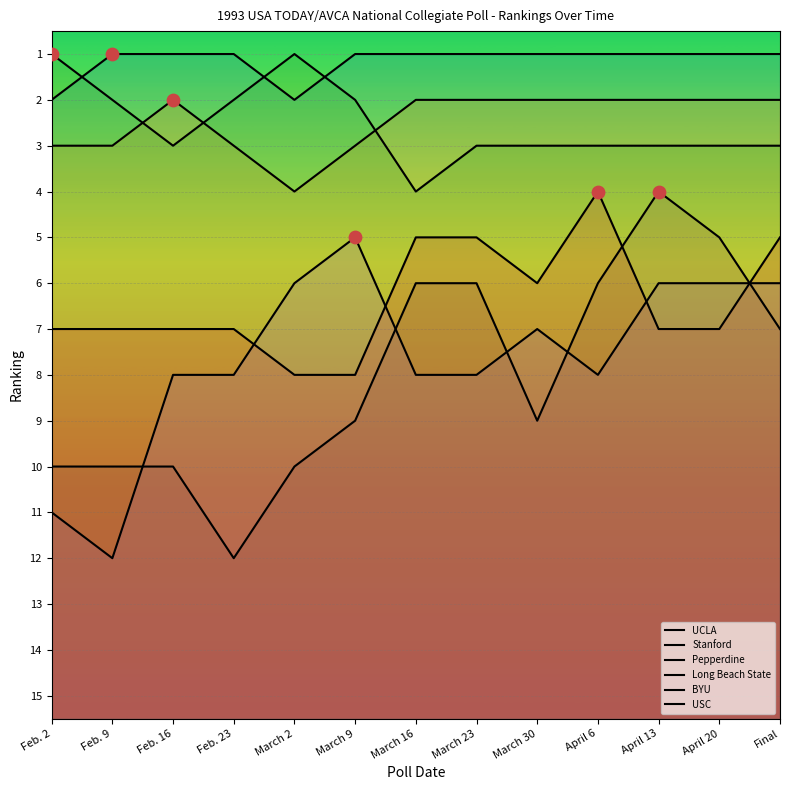

Is the value of UCLA at Feb. 9 greater than the value of USC at Feb. 9?

No